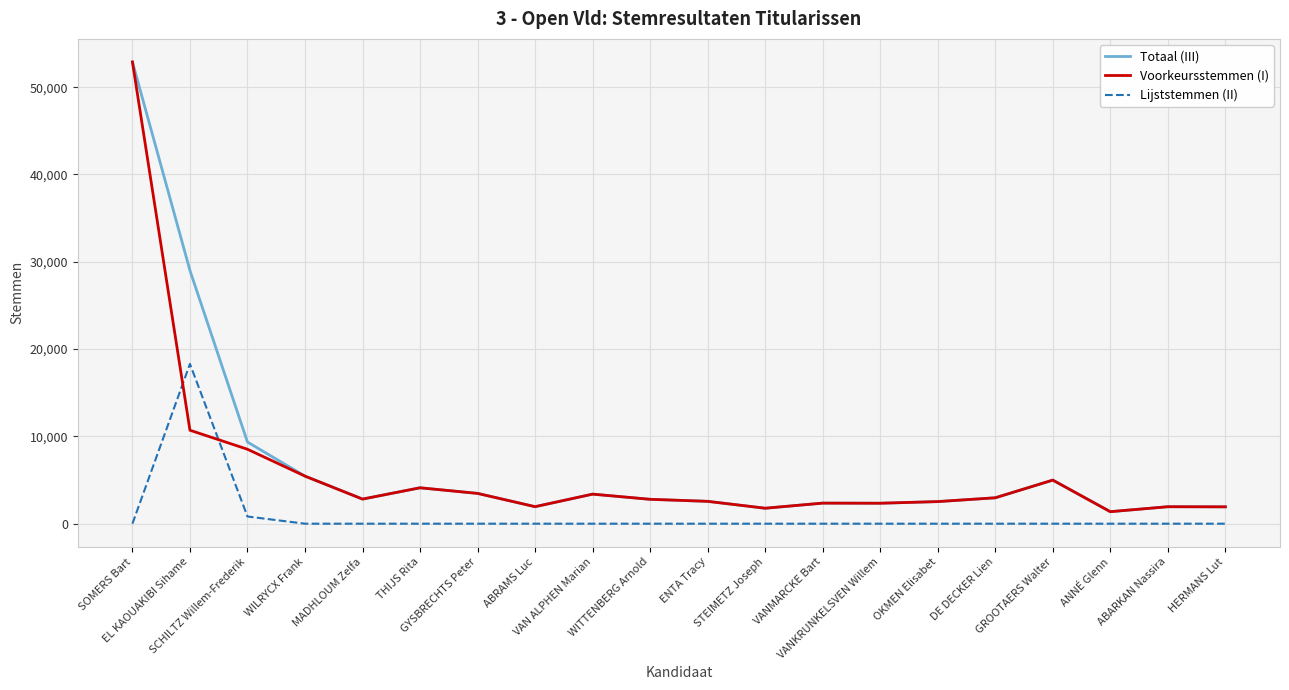

Where does the Voorkeursstemmen (I) series first go above 2818?

SOMERS Bart